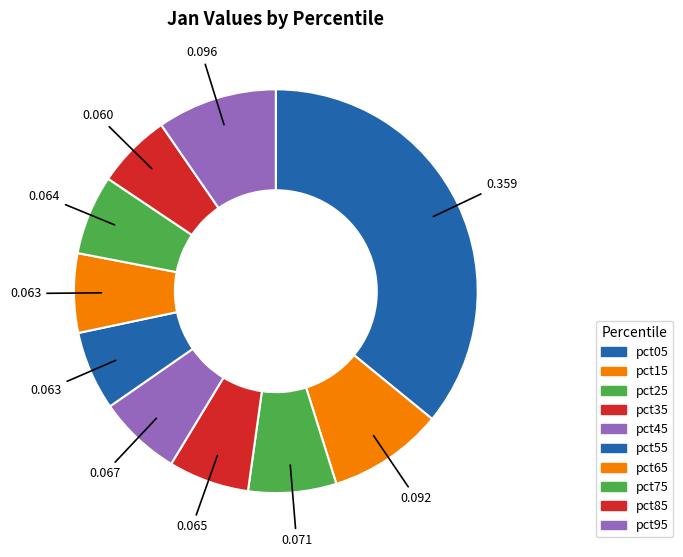

Which has a higher value, pct45 or pct75?

pct45